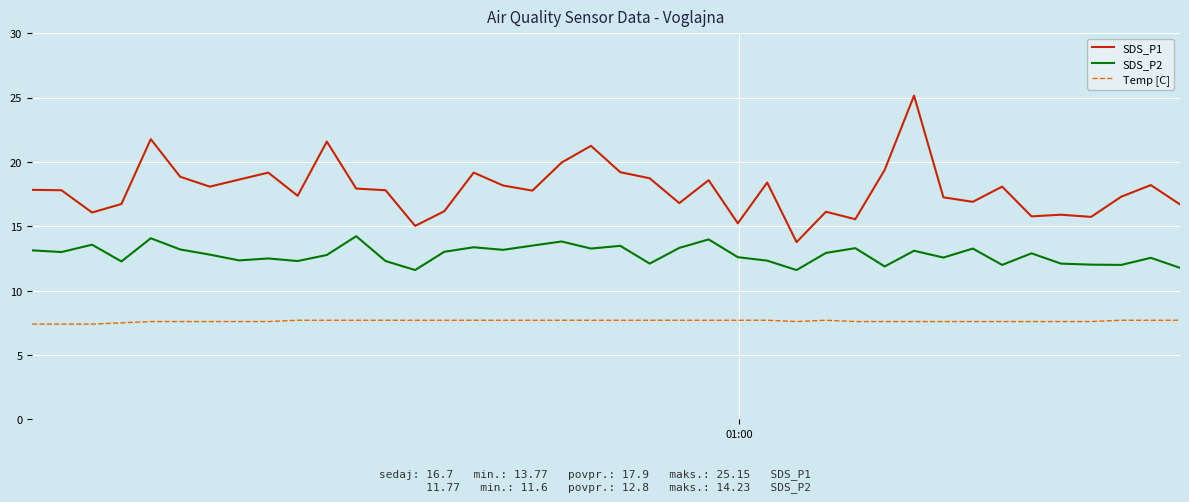

Is this an area chart (filled region under the line)?

No